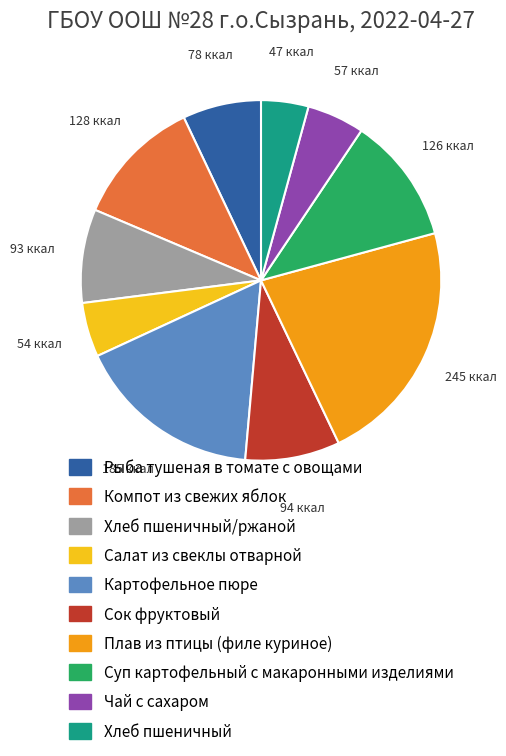

Does any single category account for the majority?

No